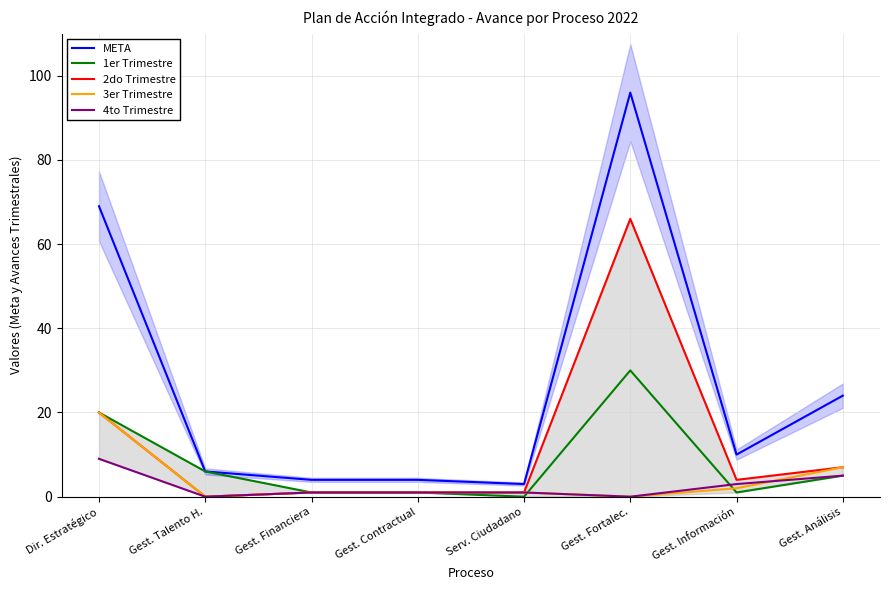

Rank the series by their maximum value, from highest to lowest.

META, 2do Trimestre, 1er Trimestre, 3er Trimestre, 4to Trimestre